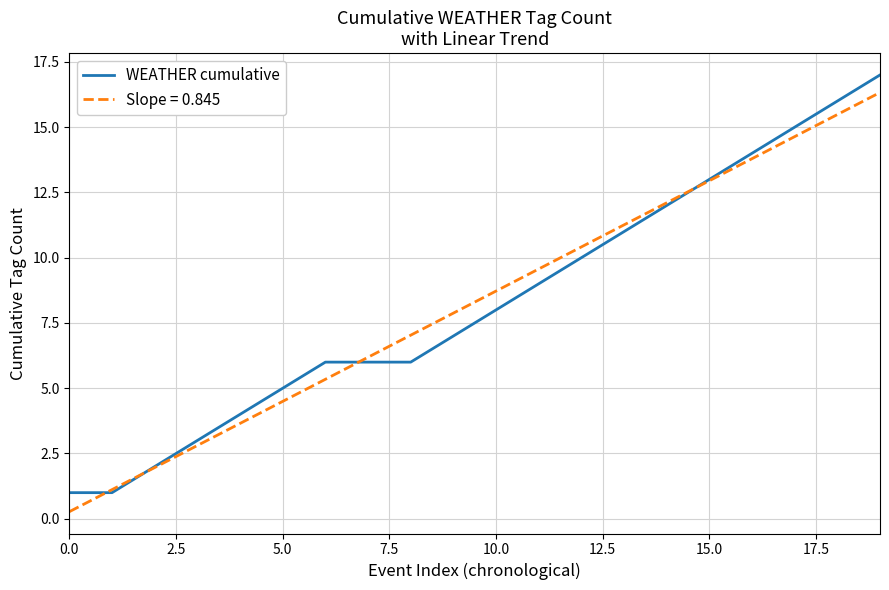

What is the minimum value for WEATHER cumulative?

1.0